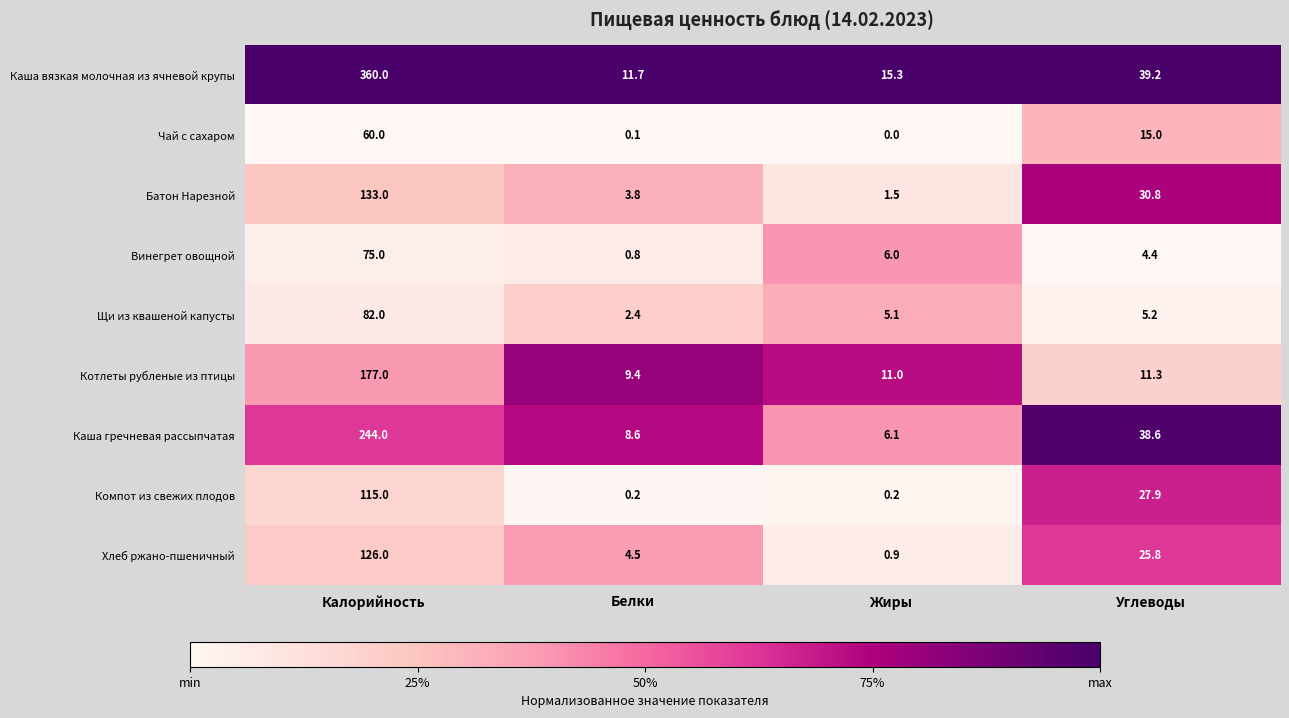

What is the greatest value displayed?

360.0